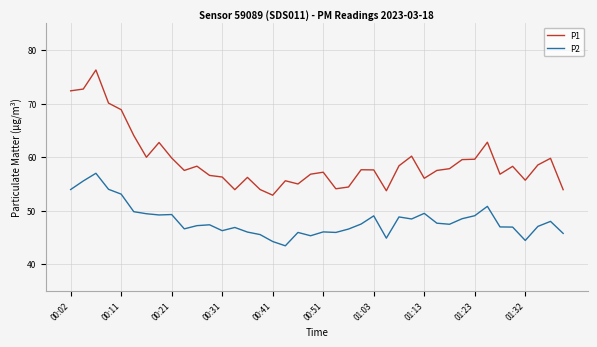

Does the chart have visible grid lines?

Yes